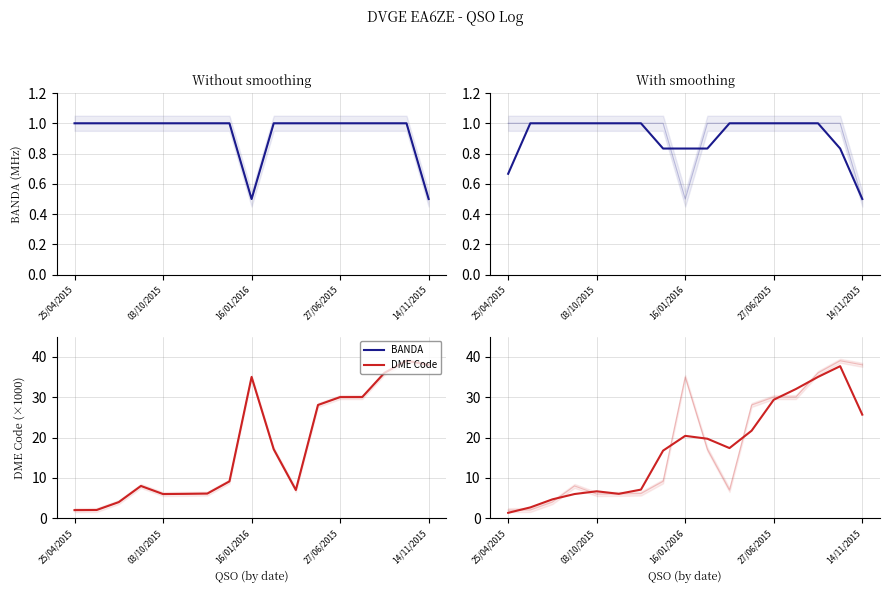

The value of BANDA at 14 is 1.8. True or false?

False